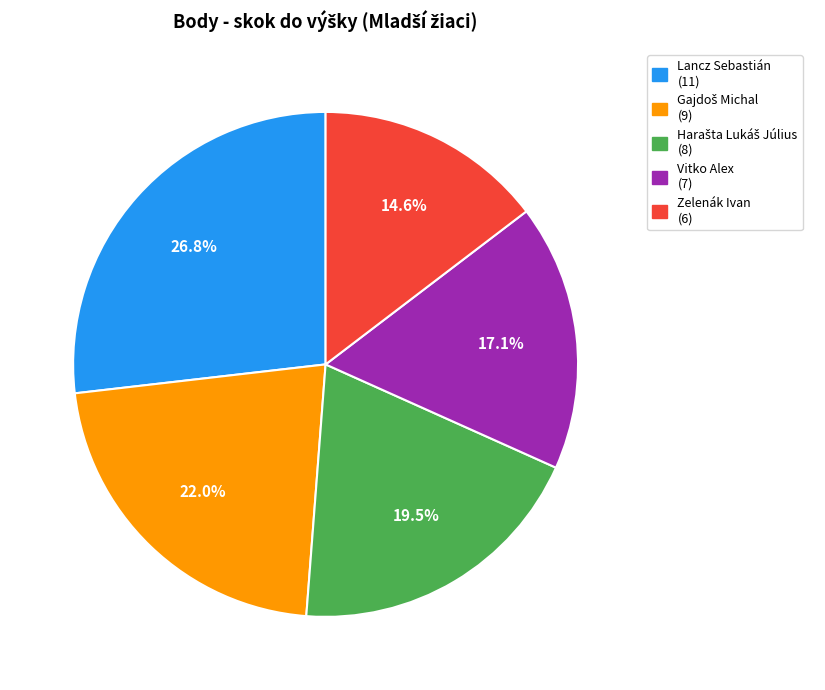

What is the smallest slice in the pie chart?

Zelenák Ivan